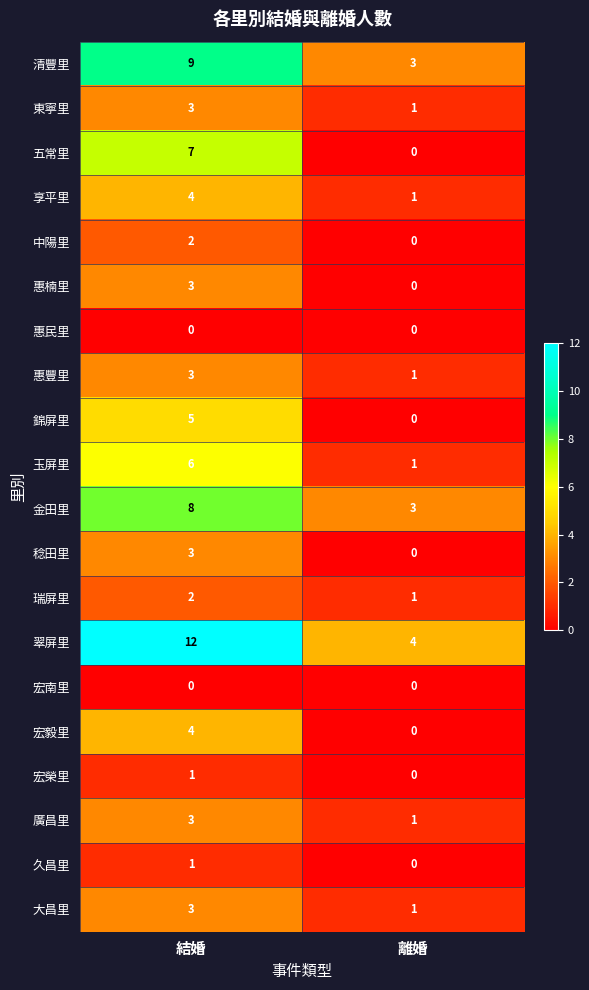

True or false: 錦屏里 has a value of 5 at 結婚.

True